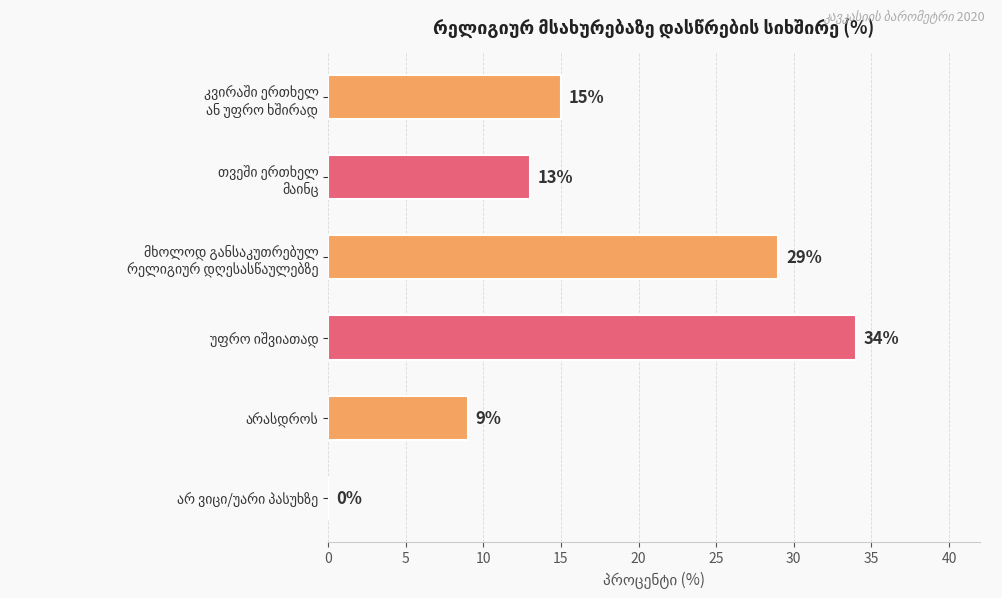

What is the sum of all values?

100